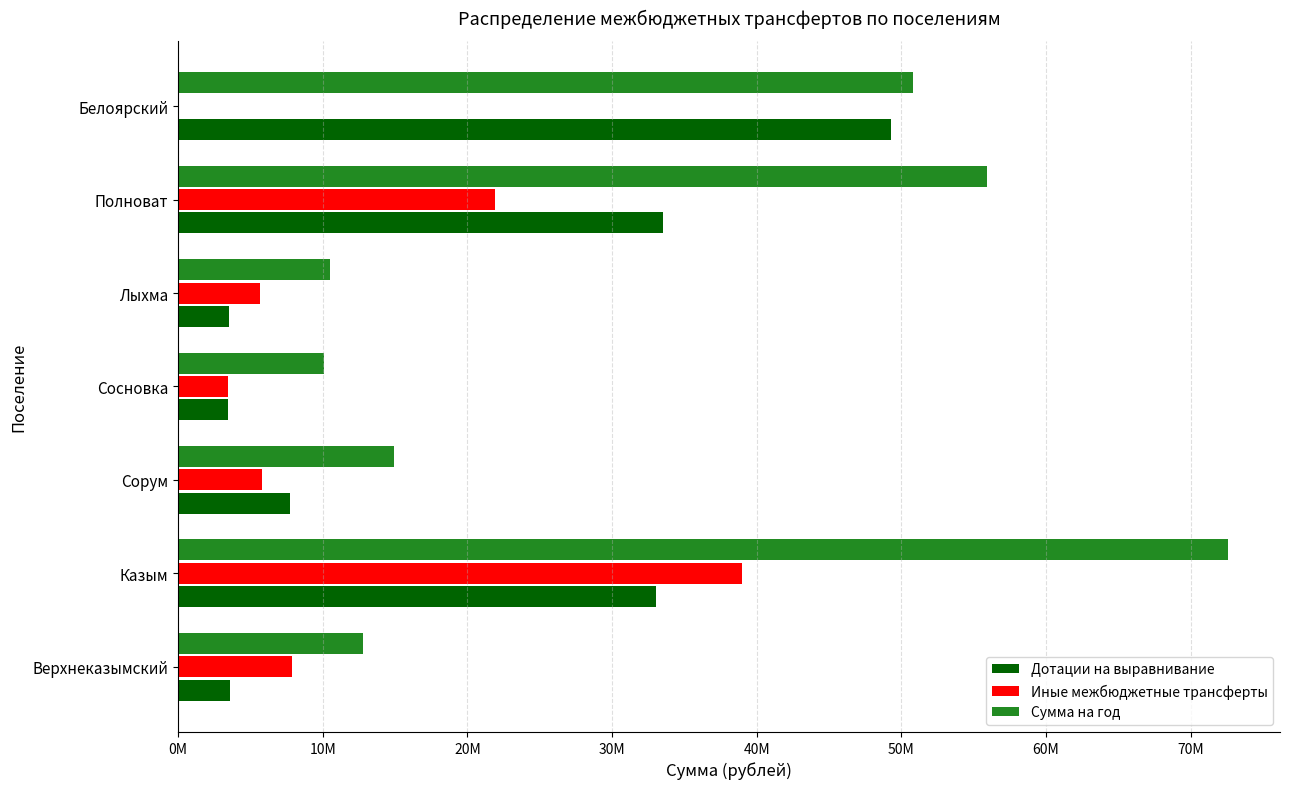

What are all the series names shown in the legend?

Дотации на выравнивание, Иные межбюджетные трансферты, Сумма на год